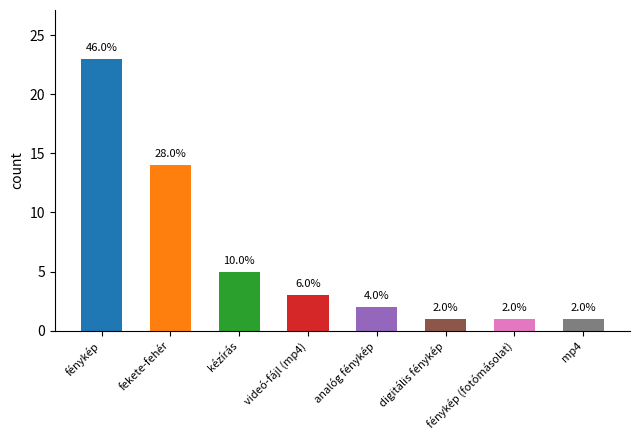

Reading left to right, what are all the values shown in this chart?

fénykép=23	fekete-fehér=14	kézírás=5	videó-fájl (mp4)=3	analóg fénykép=2	digitális fénykép=1	fénykép (fotómásolat)=1	mp4=1